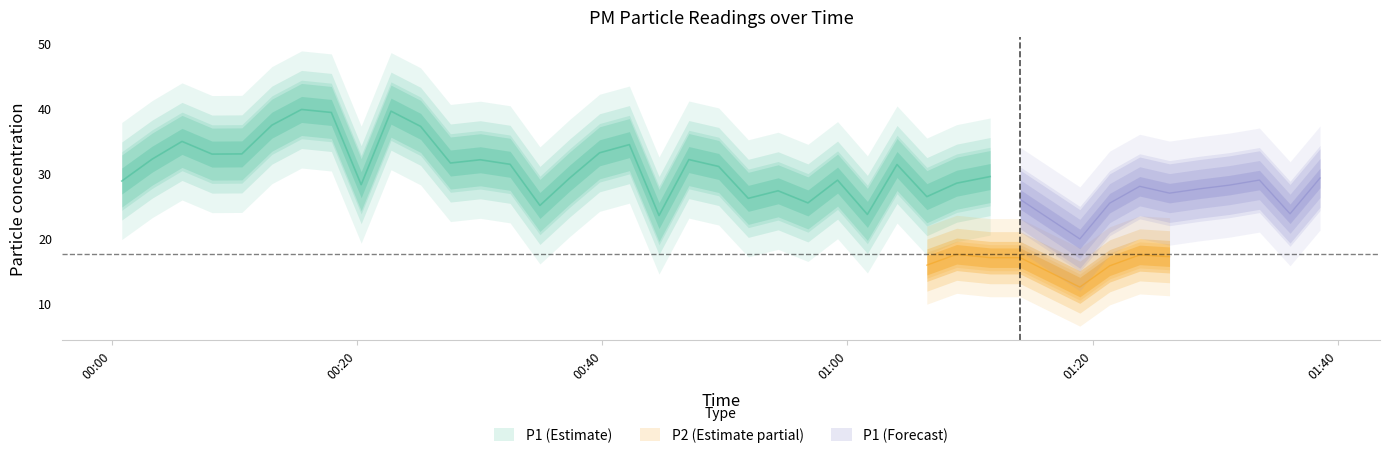

At which label does P2 reach its minimum?

2022-12-11T01:18:58